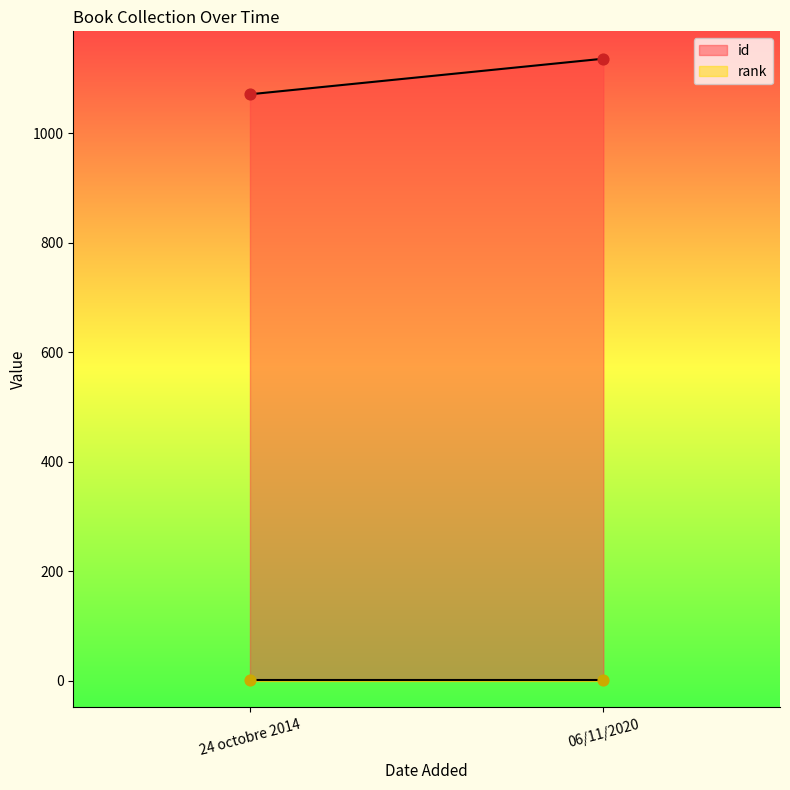

Which series has the widest spread of Y values?

id